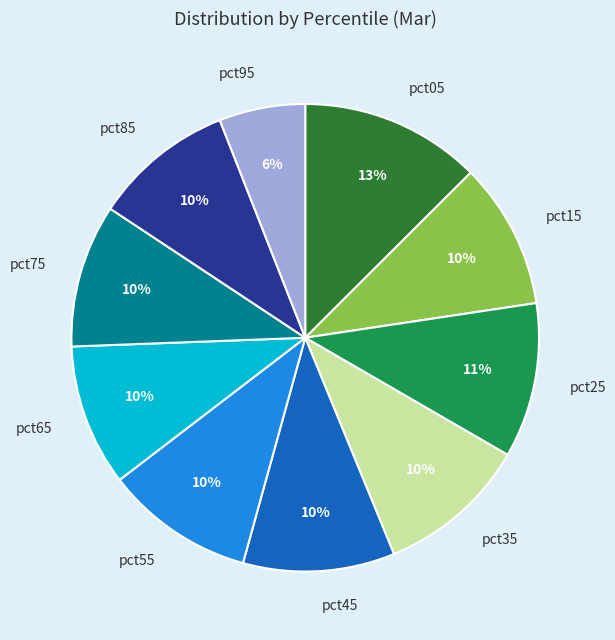

The pct85 slice represents 10% of the pie. True or false?

True